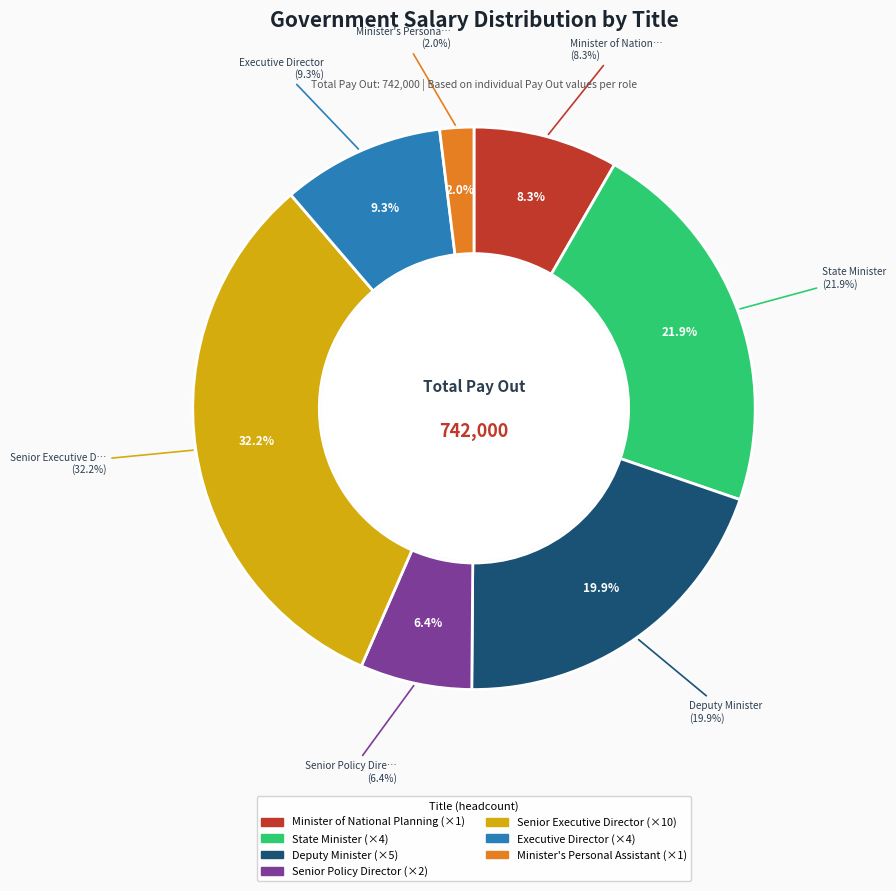

Which slice is the smallest?

Minister's Personal Assistant